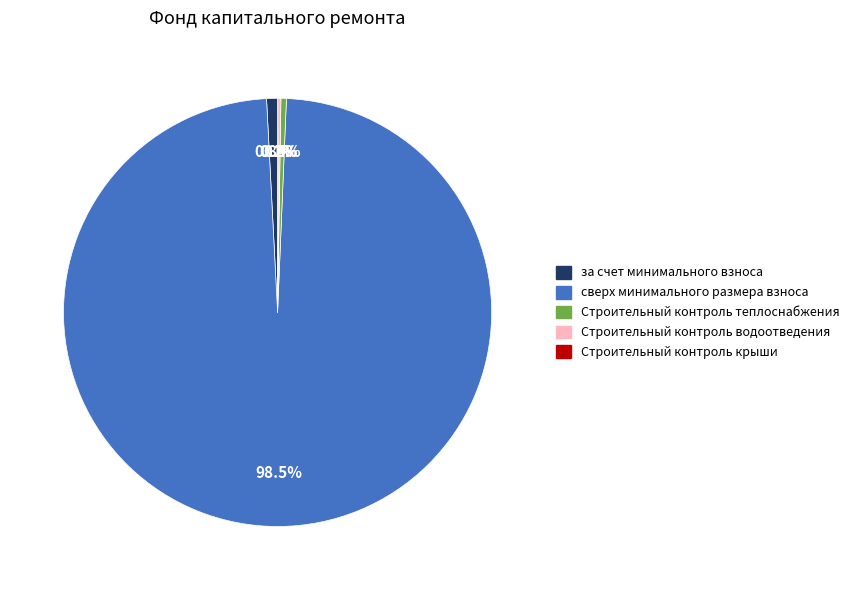

Do сверх минимального размера взноса and за счет минимального взноса together represent more than half of the pie?

Yes